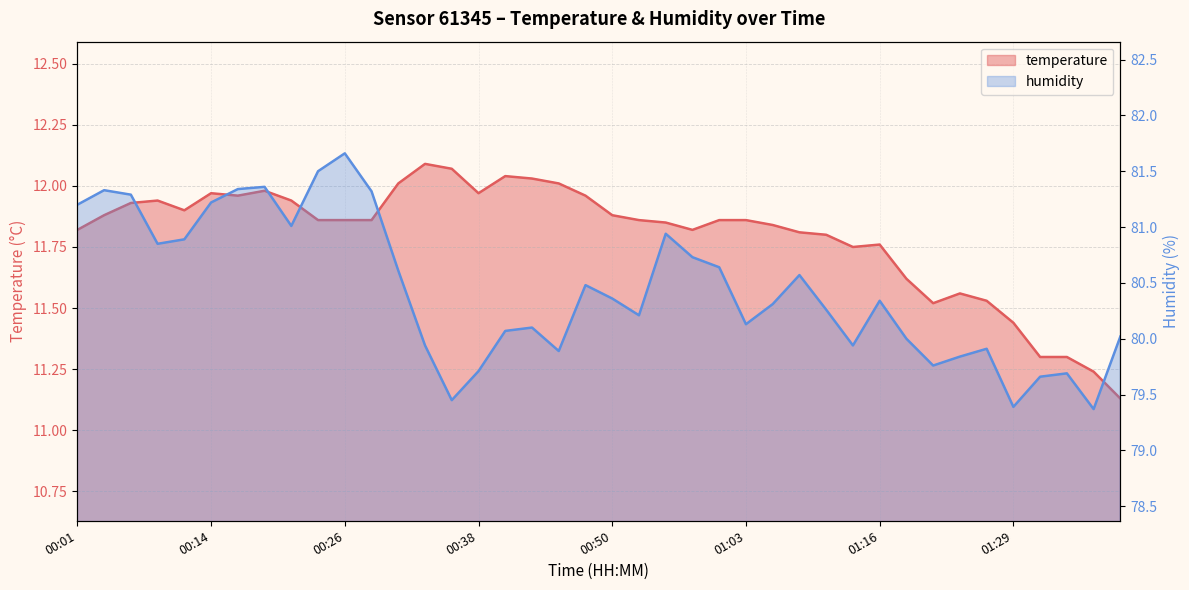

Which has a higher value, 00:04 or 00:43?

00:43